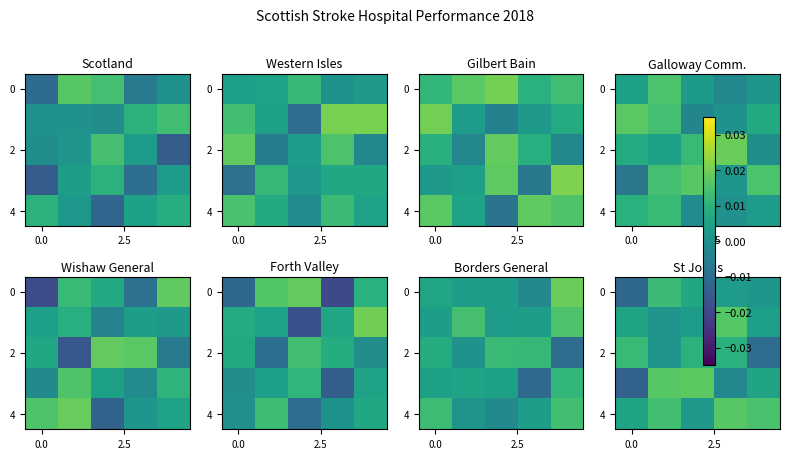

How many data points does each series have?

5